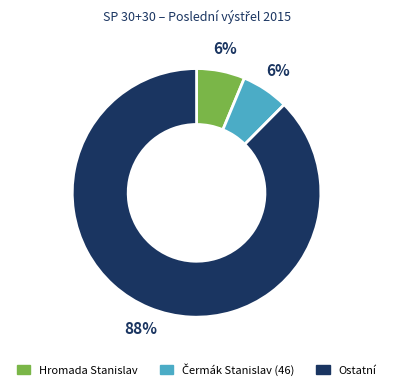

Is there any slice that represents more than half of the pie?

Yes